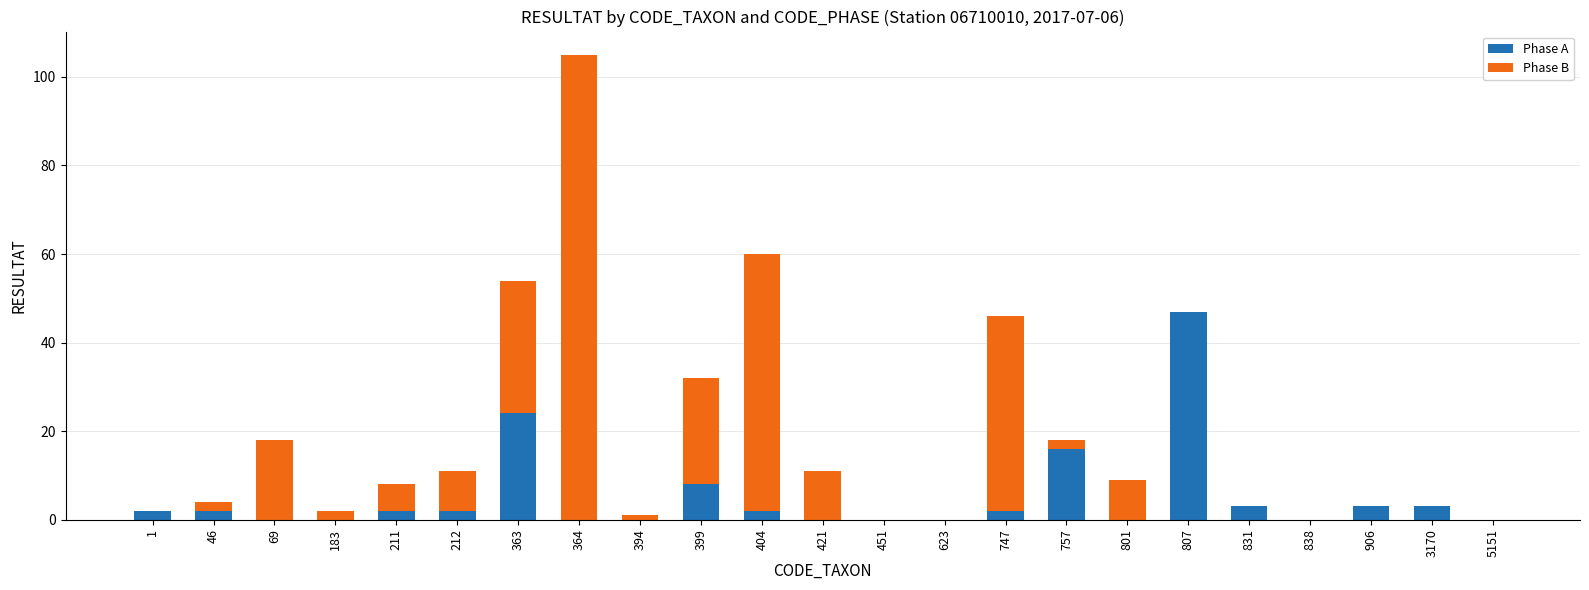

What is the total value across all series at 363?

54